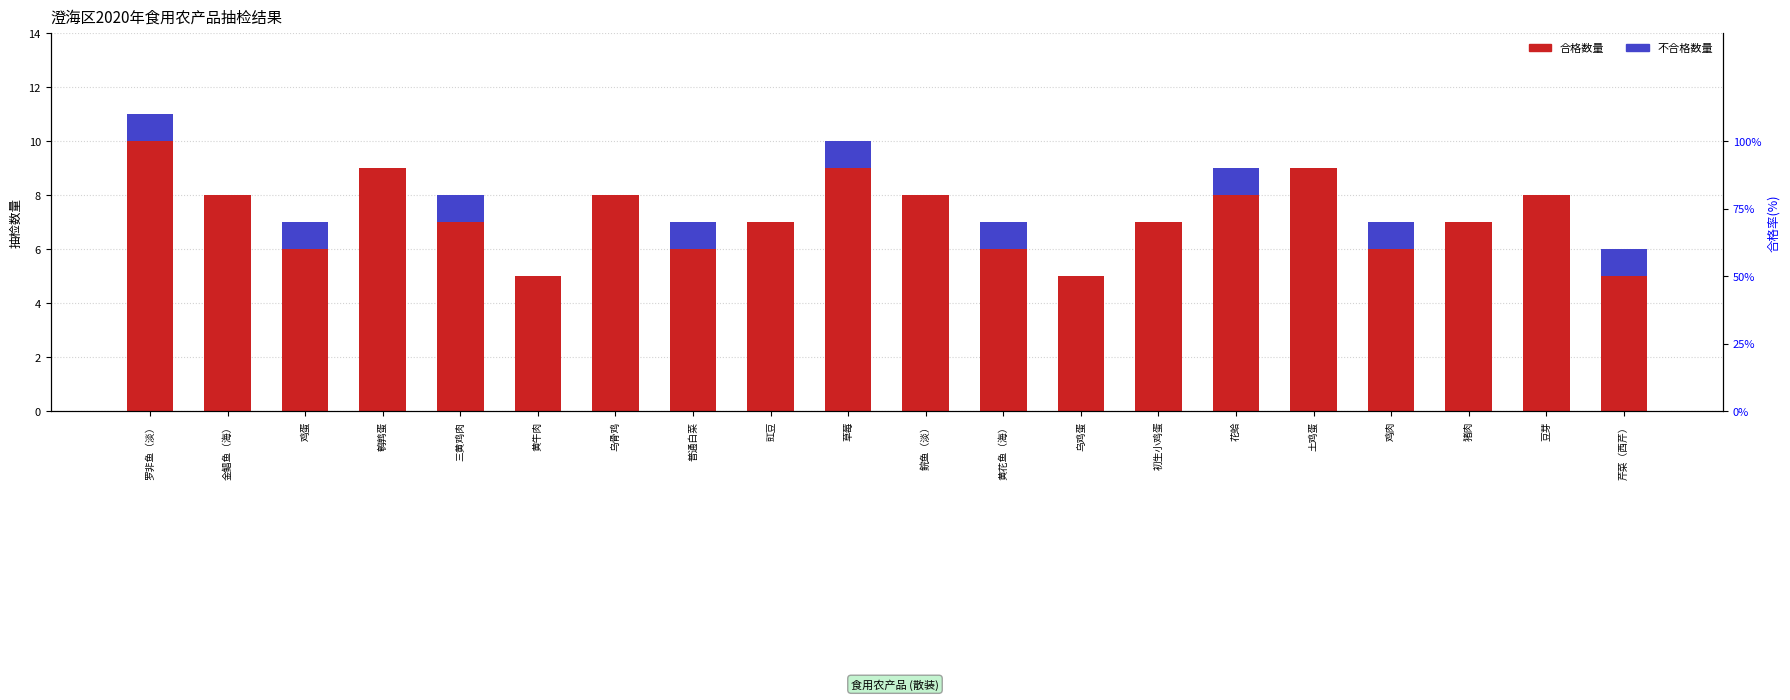

Reading left to right, list all the values displayed in this chart.

合格数量: 10	8	6	9	7	5	8	6	7	9	8	6	5	7	8	9	6	7	8	5
不合格数量: 1	0	1	0	1	0	0	1	0	1	0	1	0	0	1	0	1	0	0	1